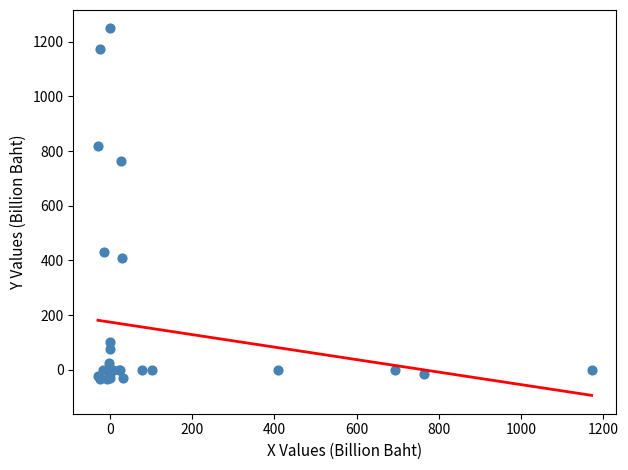

What Y value in the scatter plot is closest to 607?

762.9